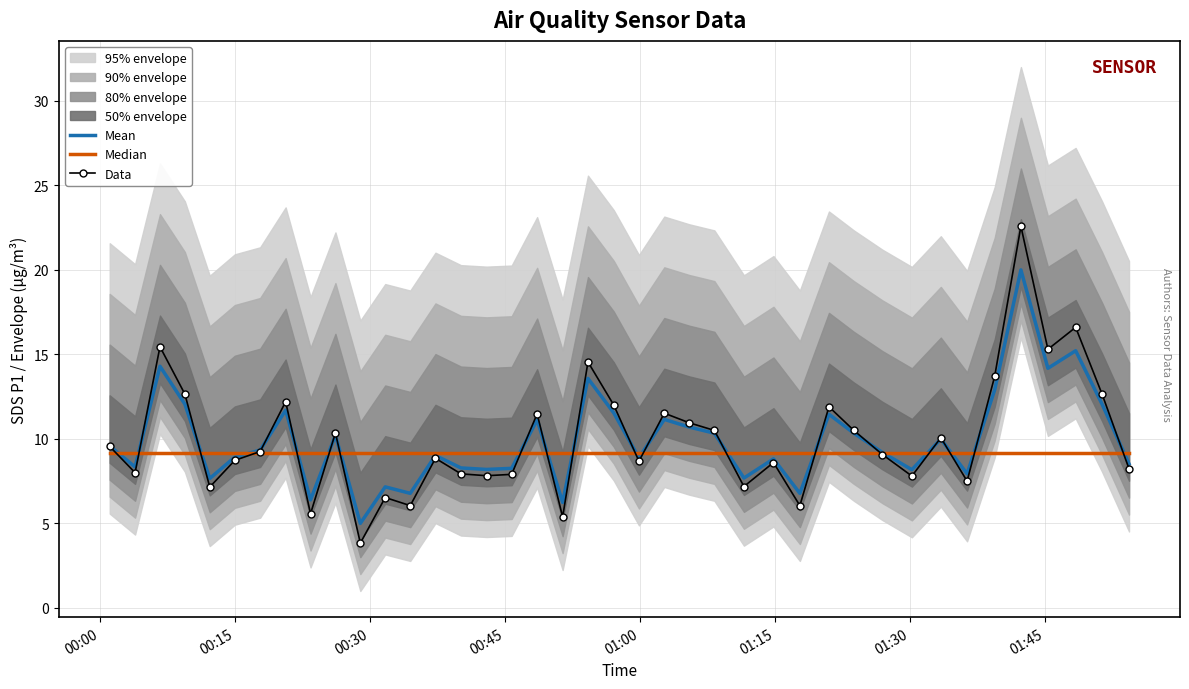

What is the highest value of the Data series?

22.6